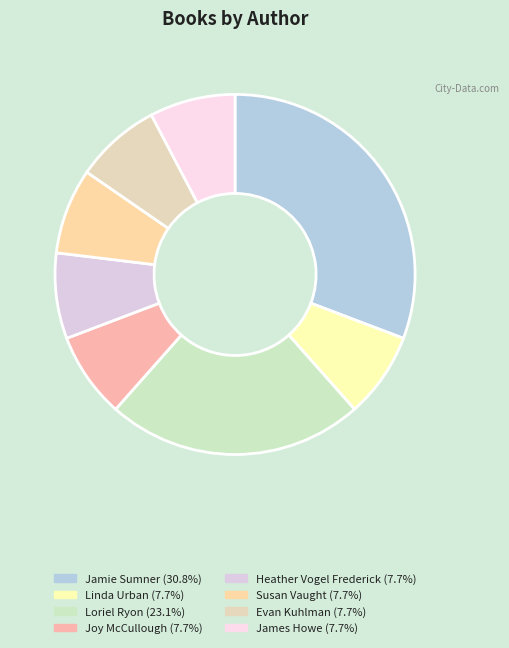

How many segments does this pie chart have?

8